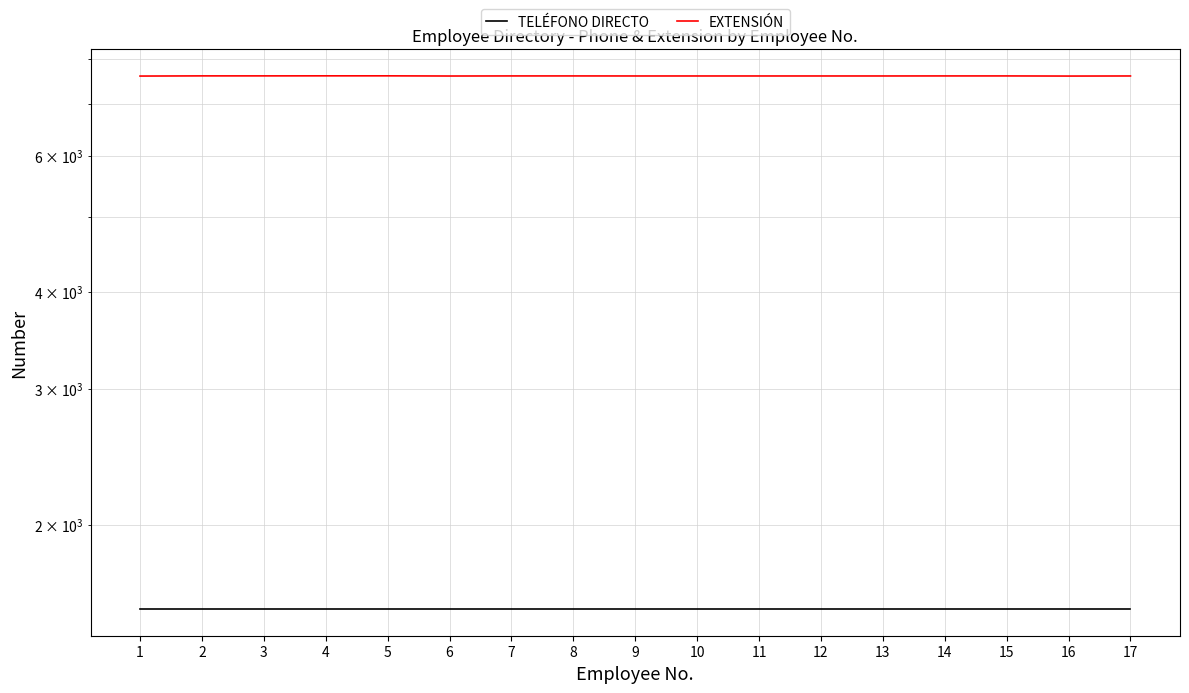

True or false: EXTENSIÓN and TELÉFONO DIRECTO intersect in this chart.

False